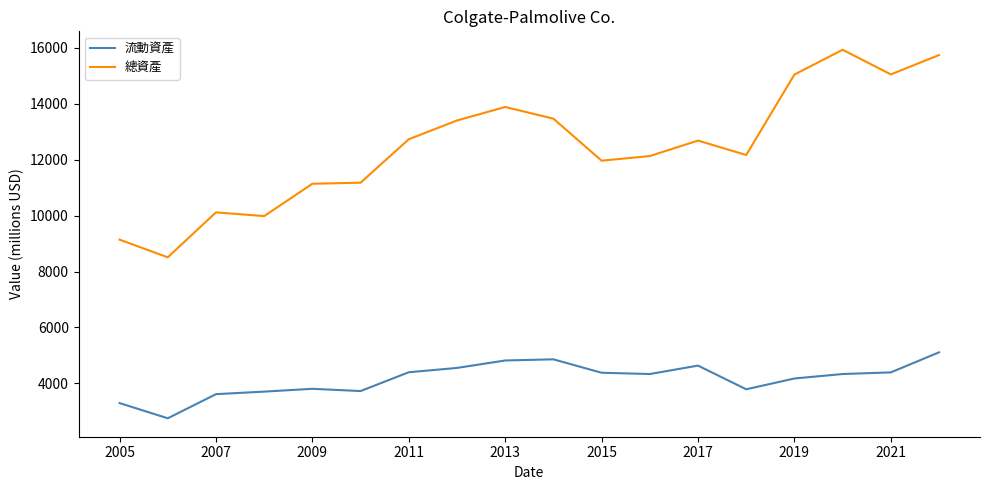

What is the difference between the second highest and minimum values in the 流動資產 series?

2106